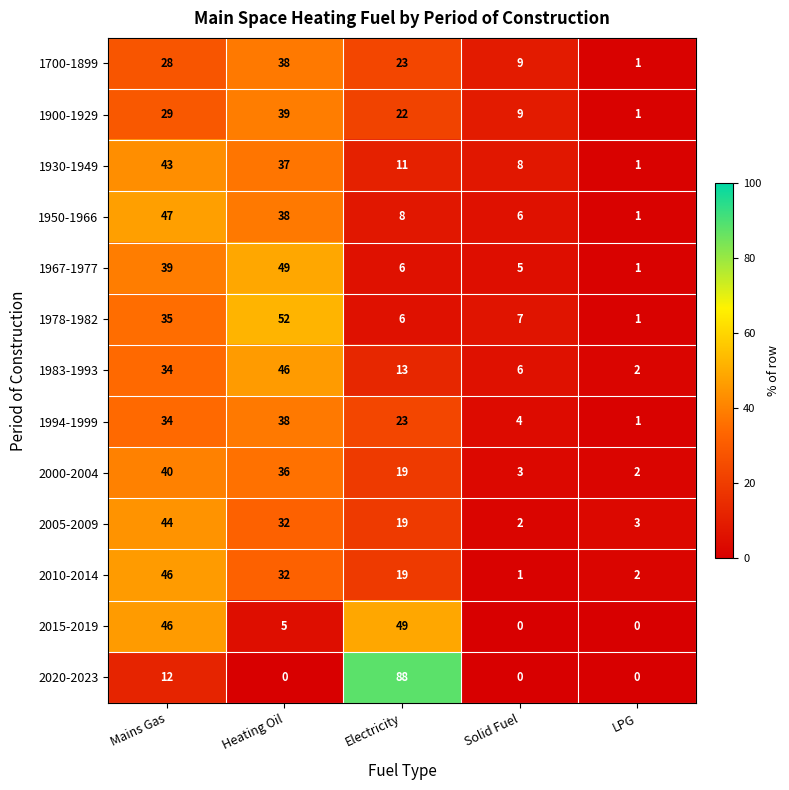

Which series has the widest spread of values?

2020-2023